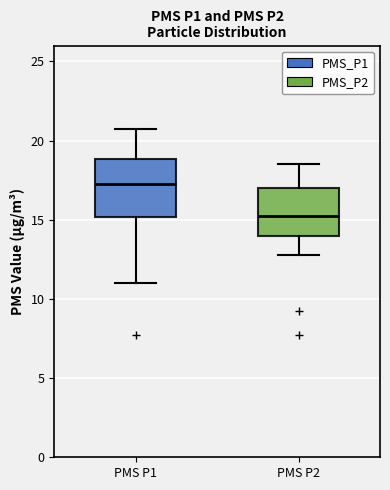

Which box is the tallest, from its lower edge to its upper edge?

PMS P1